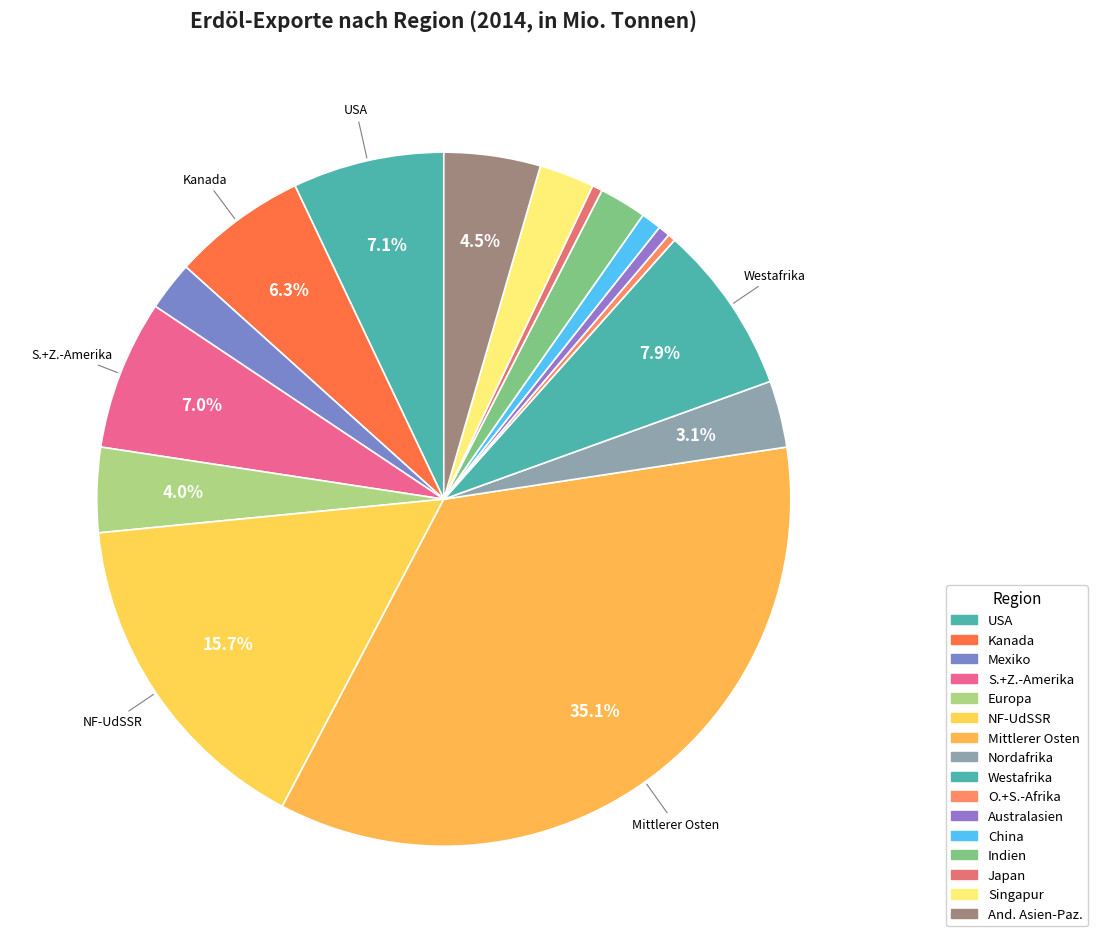

Count the number of slices in the pie.

16